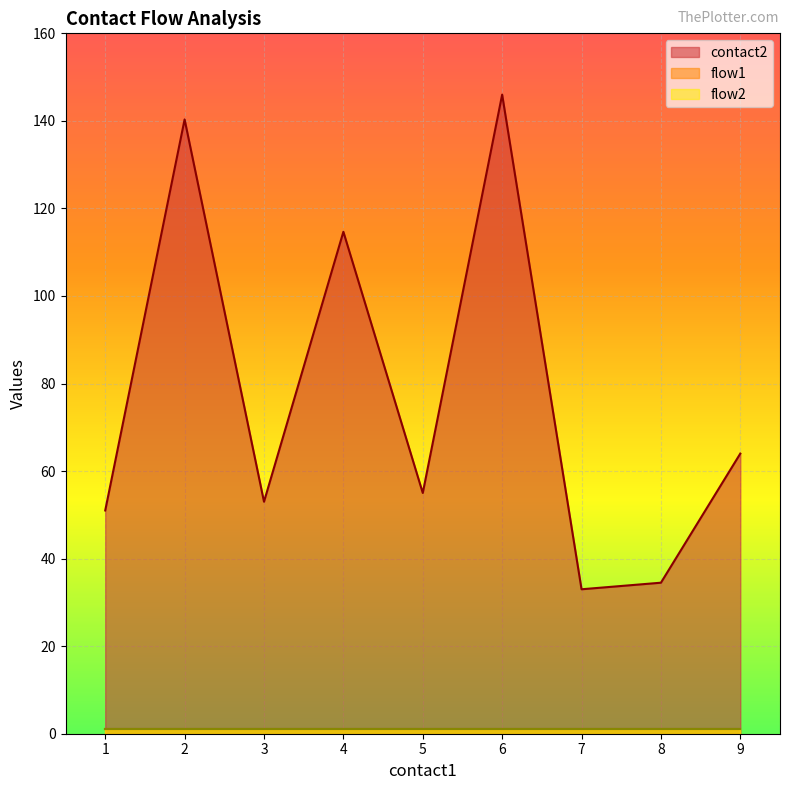

Where is flow1 nearest to the value 1?

1